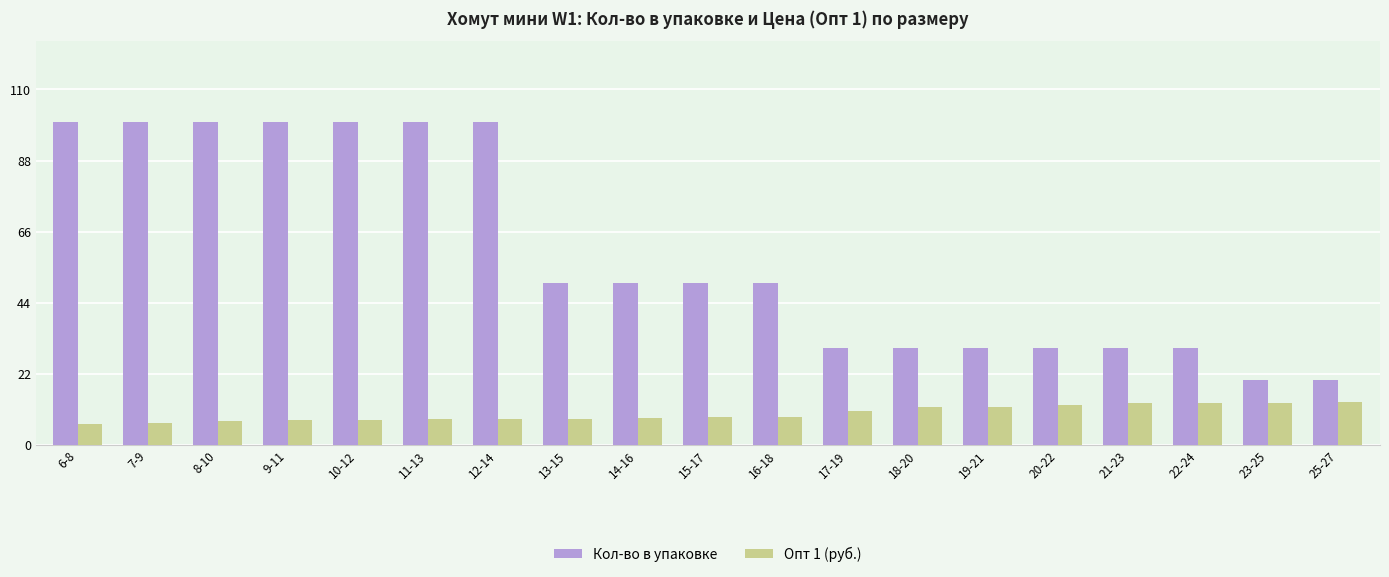

What is the sum of all Опт 1 (руб.) values?

184.6